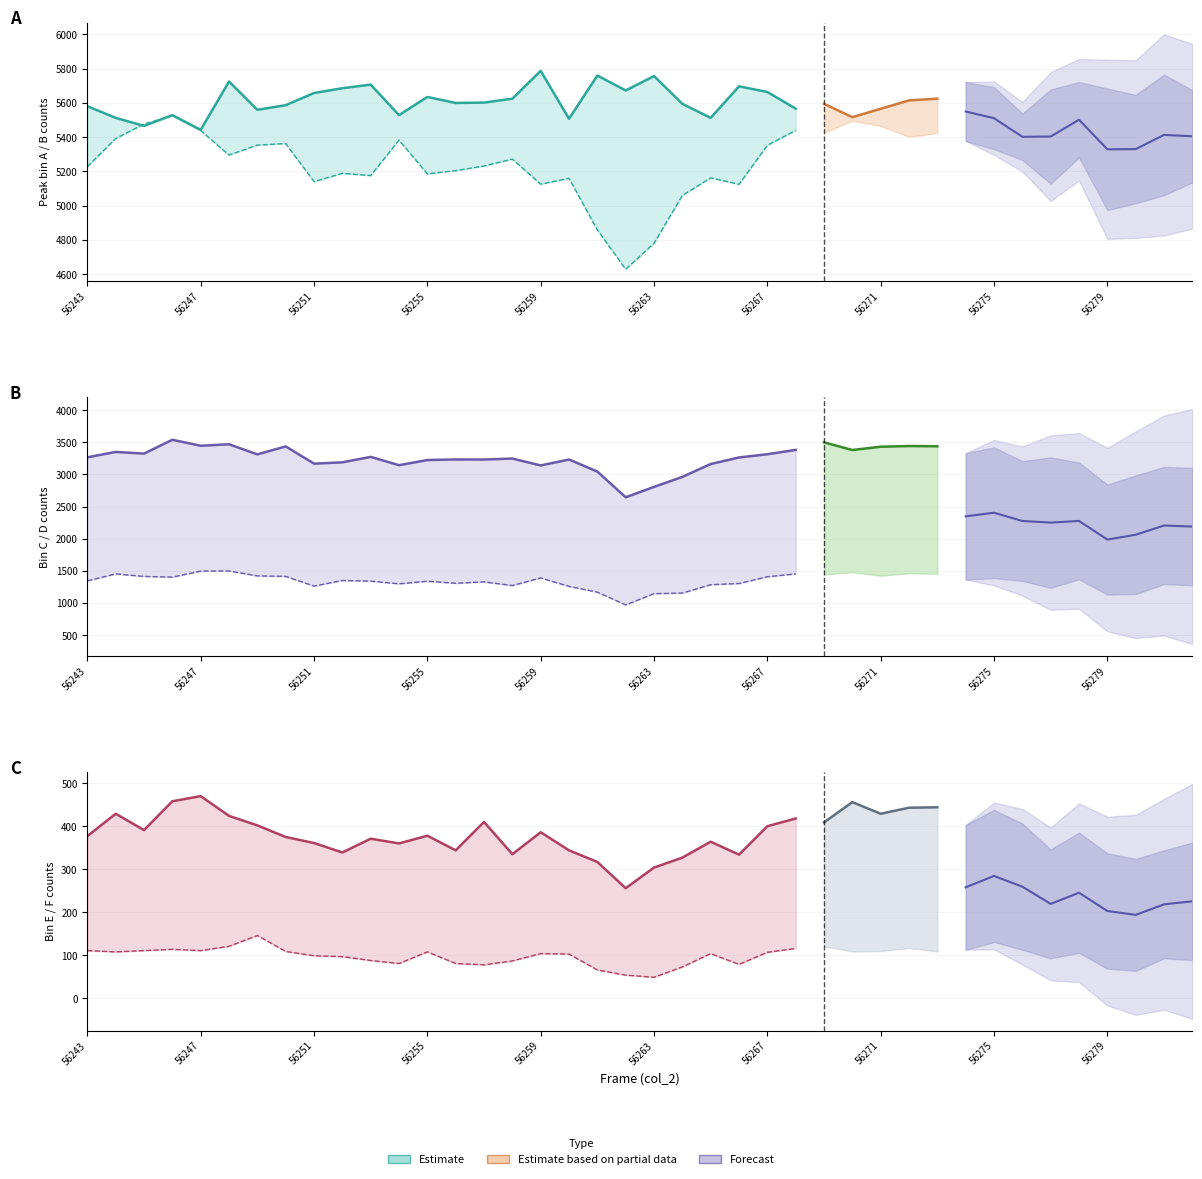

How many lines are shown in the chart?

6